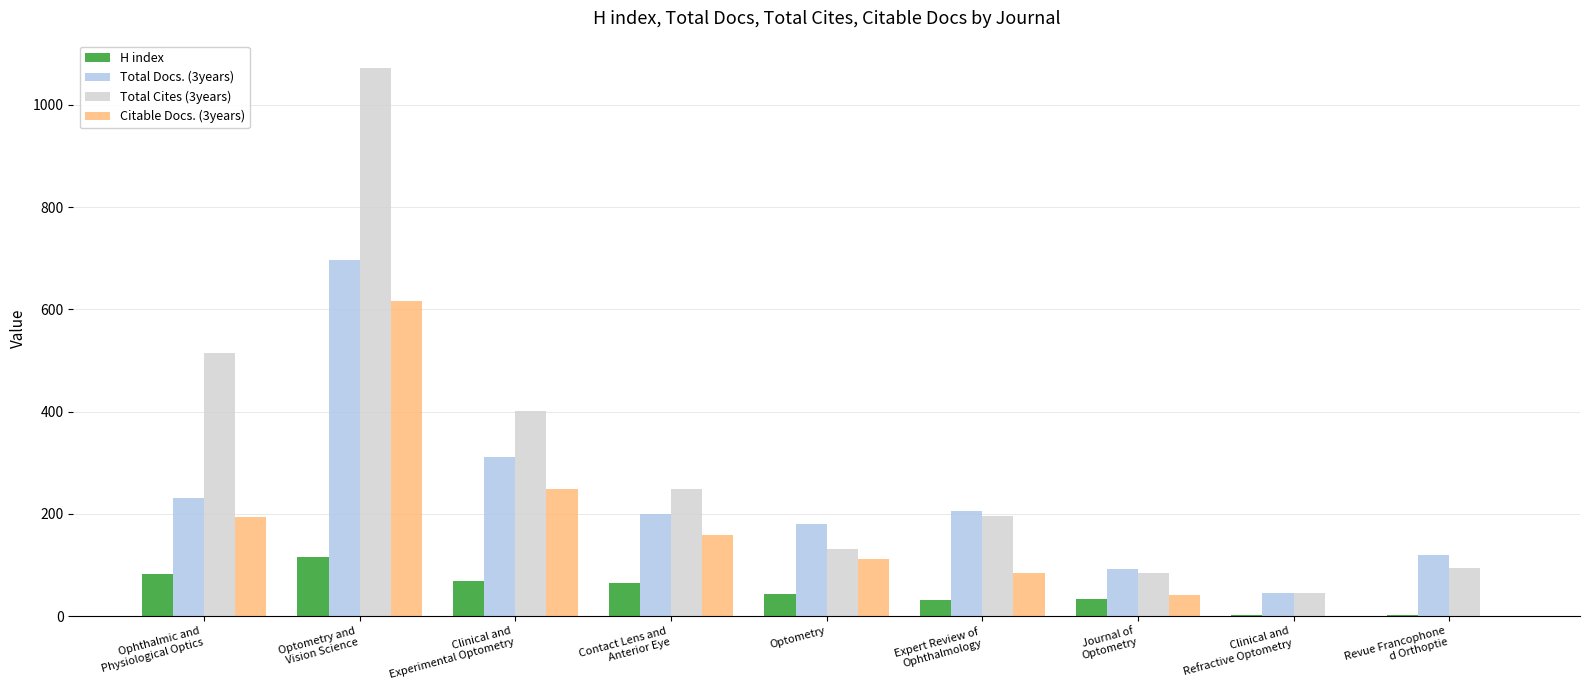

Which series has the largest total across all categories?

Total Cites (3years)